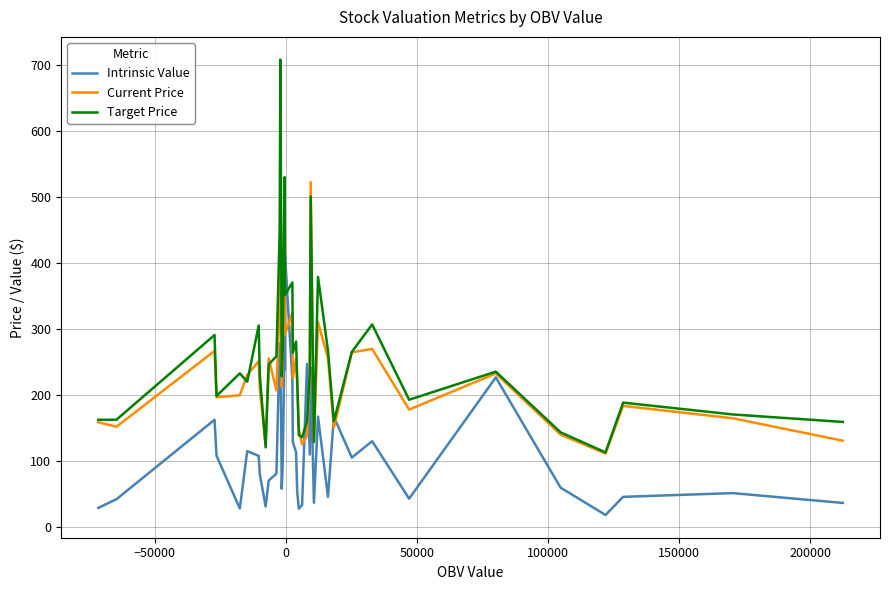

List the series in order of their overall mean, highest first.

Target Price, Current Price, Intrinsic Value